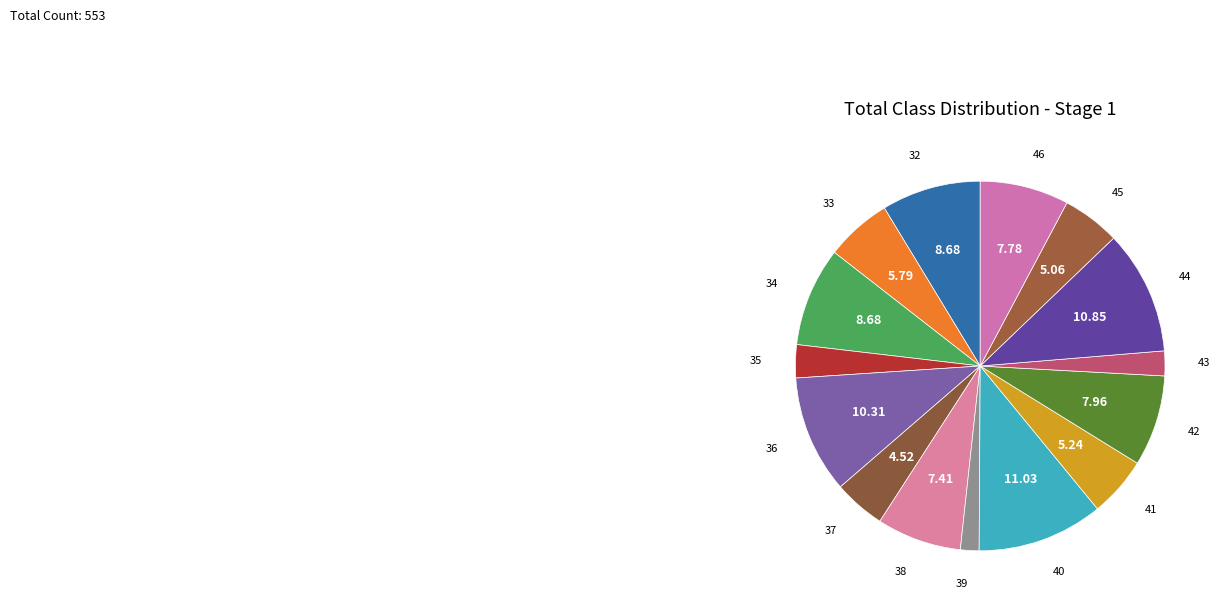

Rank the categories by value from lowest to highest.

3, 12, 10, 6, 14, 1, 4, 13, 11, 7, 9, 15, 2, 8, 5